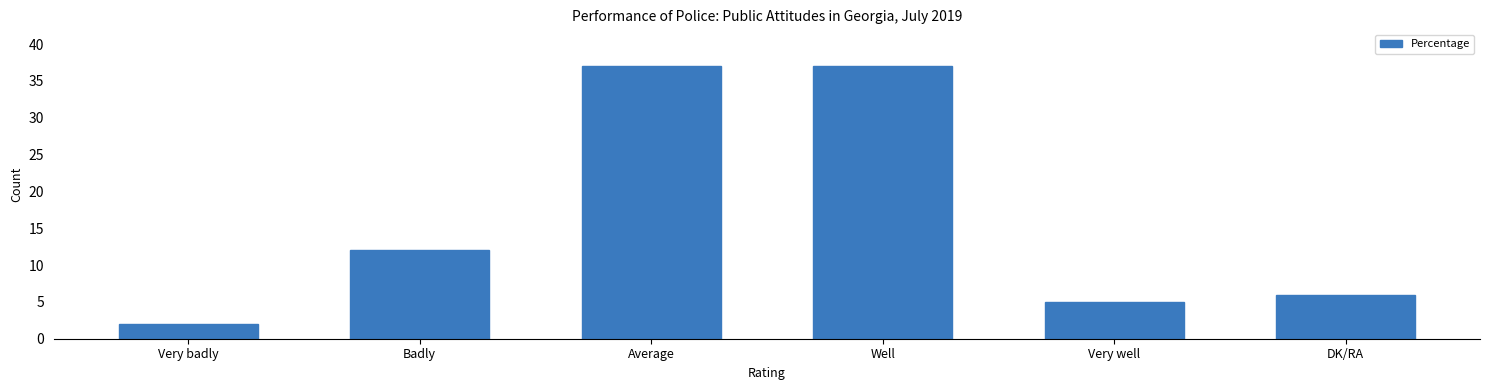

Which category has the lowest value across all series?

Very badly